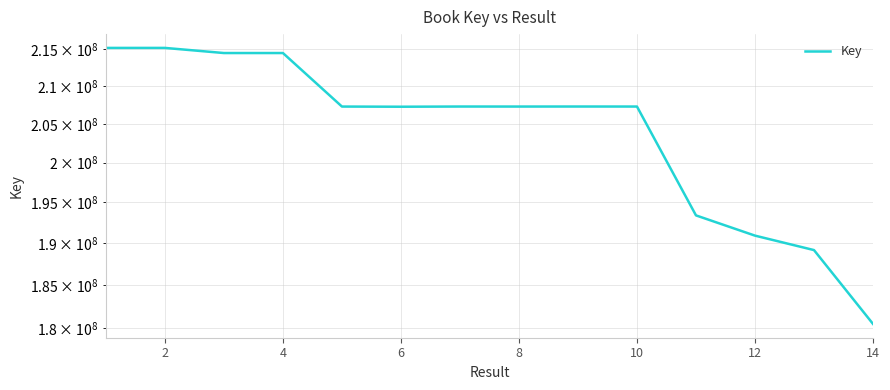

Between 12 and 6, which is larger?

6